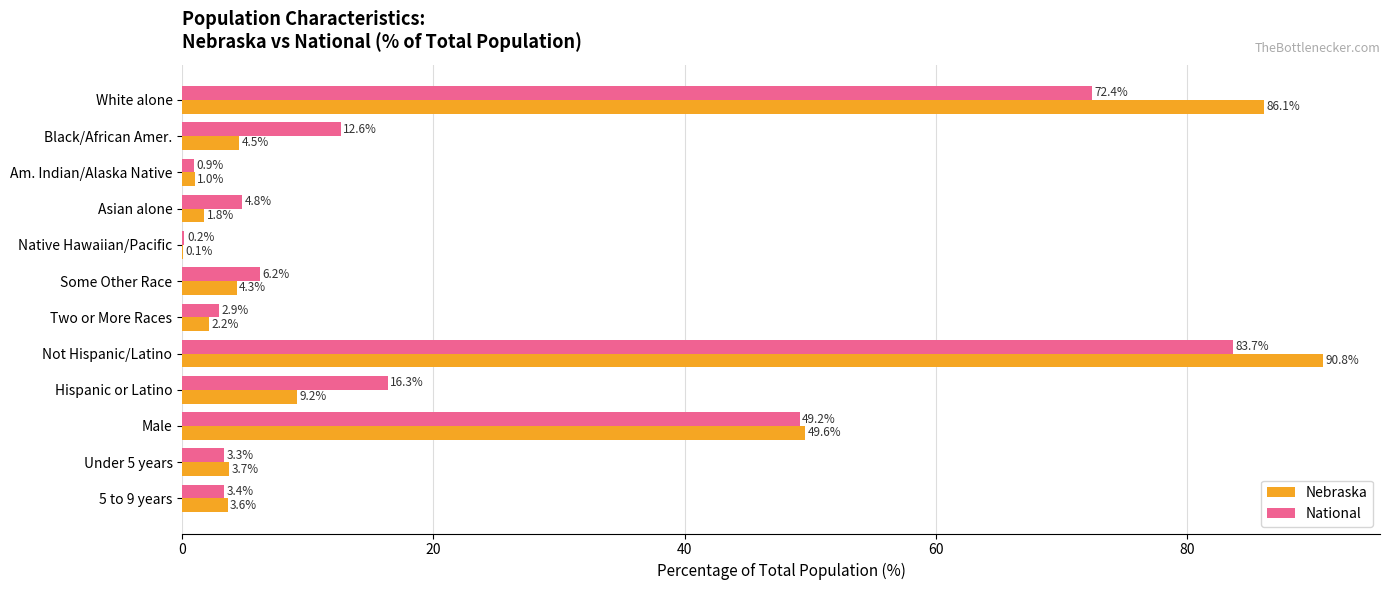

The value of National at White alone is 72.4. True or false?

True